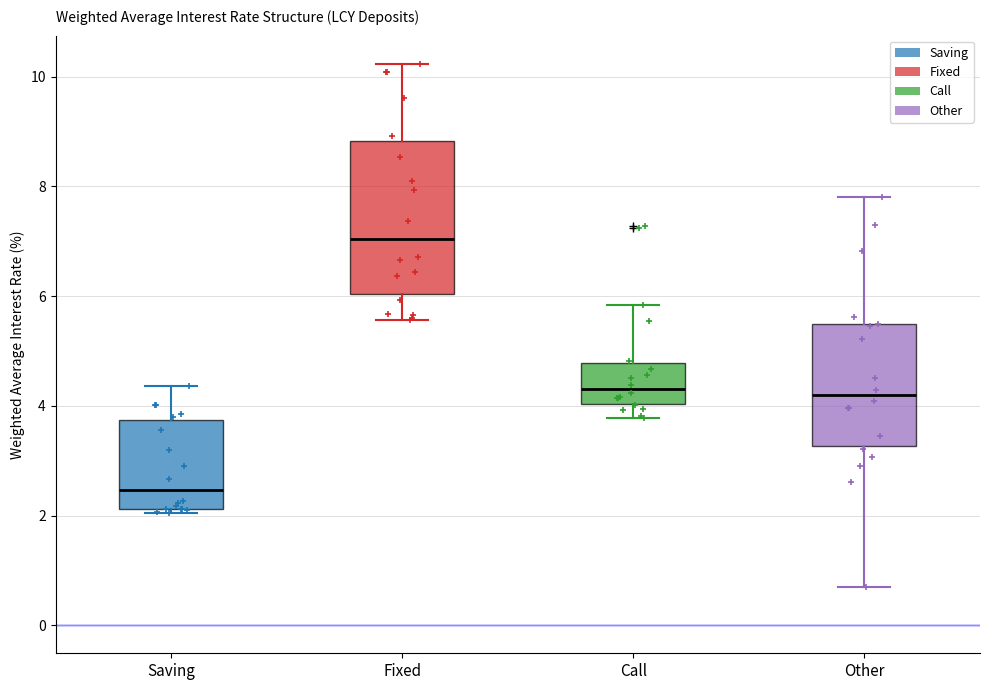

Where is the lower edge of the box for Other on the y-axis? The values are not printed on the chart, so give them approximately, as read against the axis.

3.2